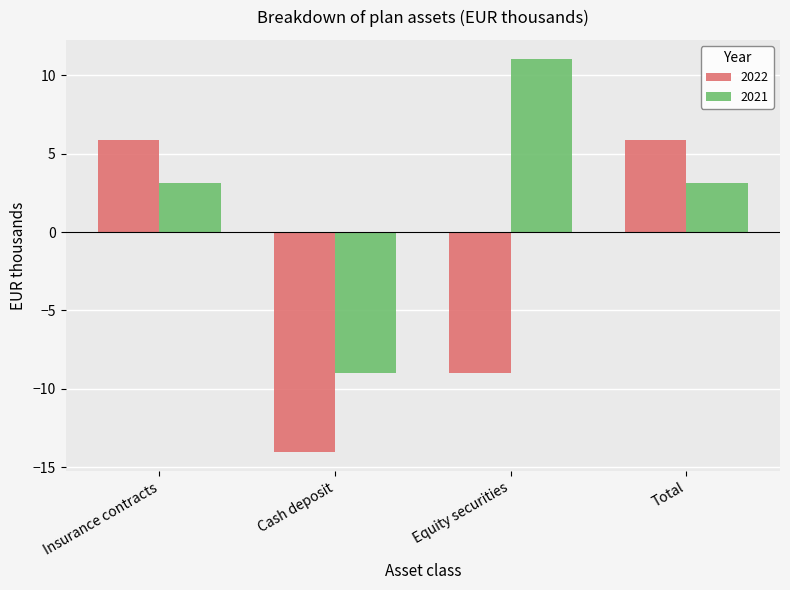

Read the 2021 value at Total.

3.1